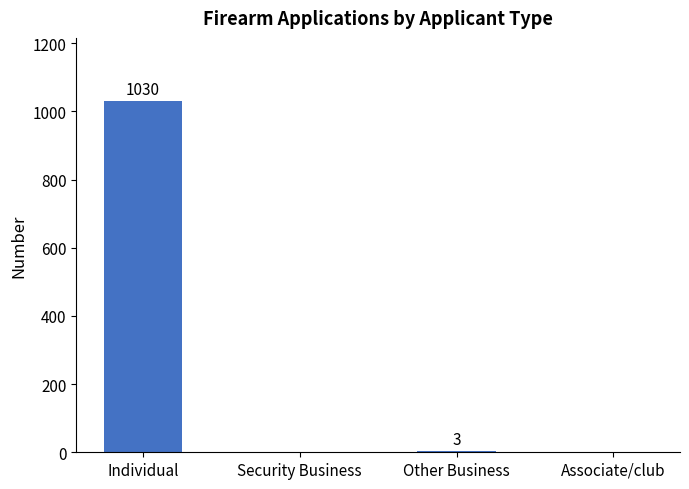

Reading left to right, what are all the values shown in this chart?

Individual=1030	Security Business=0	Other Business=3	Associate/club=0